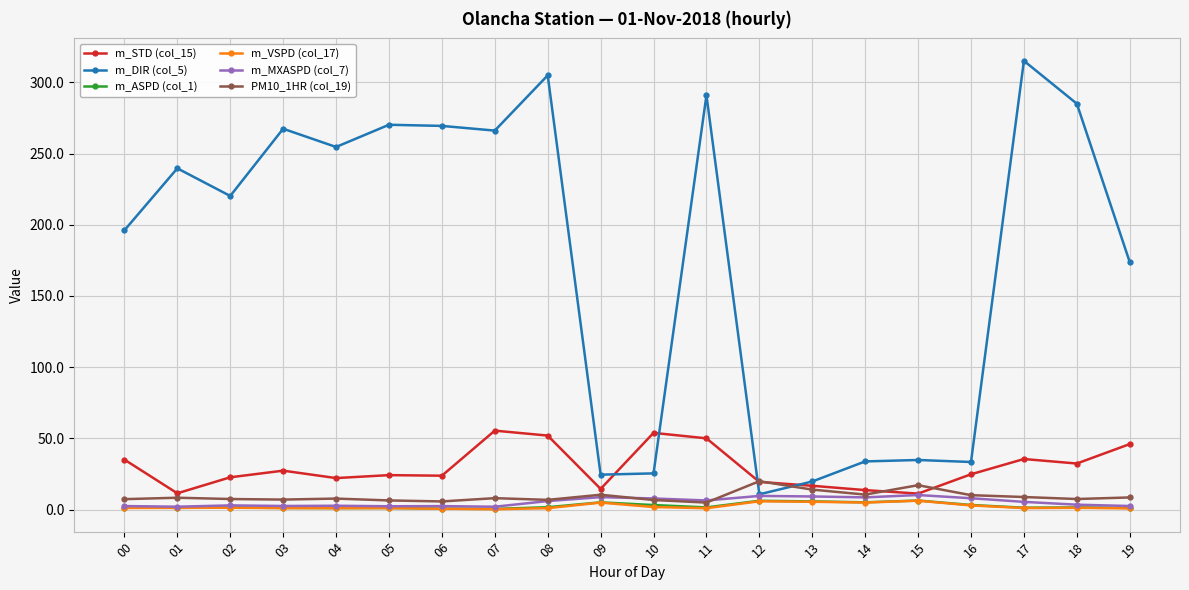

True or false: PM10_1HR (col_19) and m_VSPD (col_17) cross at least once.

False